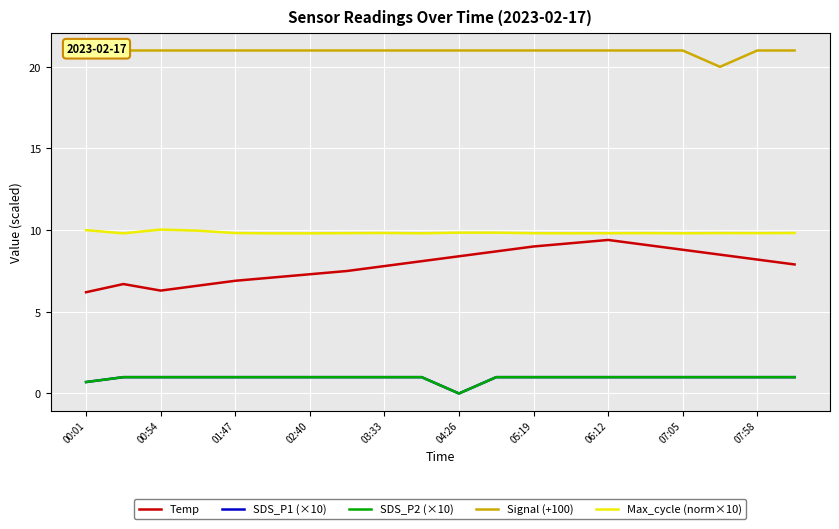

What is the sum of the Signal (+100) values at 00:01 and 19?

42.0